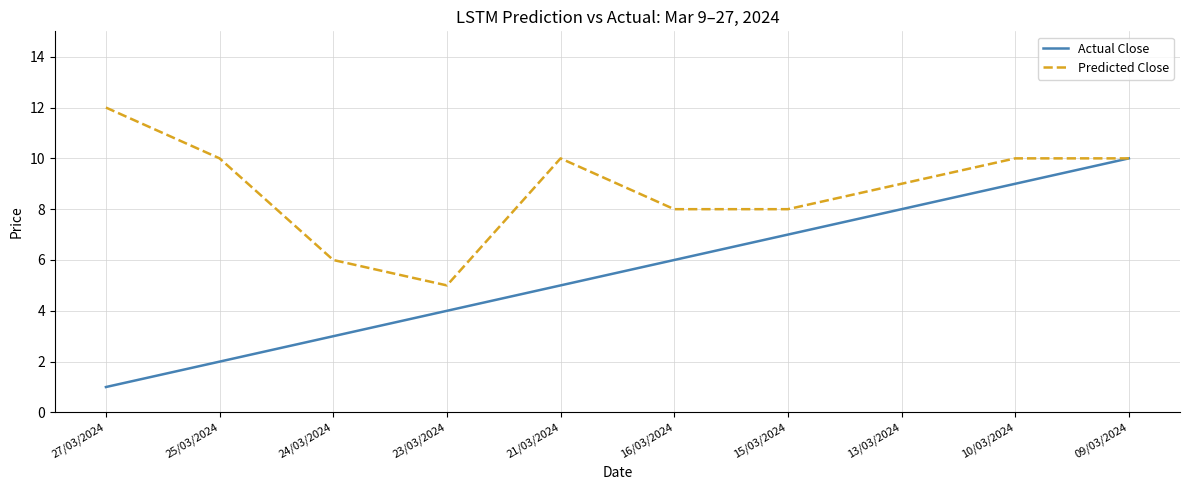

Is the value of Predicted Close at 09/03/2024 greater than the value of Actual Close at 24/03/2024?

Yes